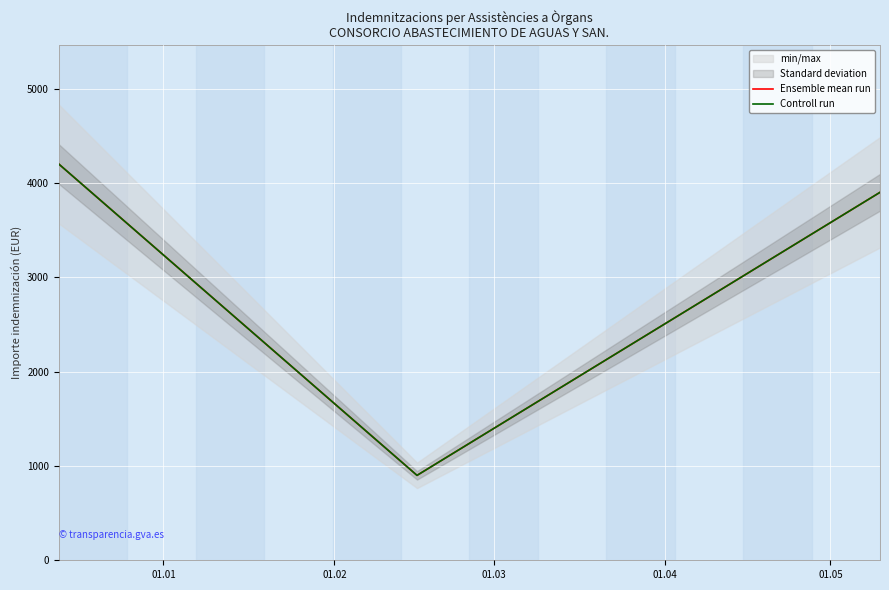

How many data points in Ensemble mean run are above 3900?

1